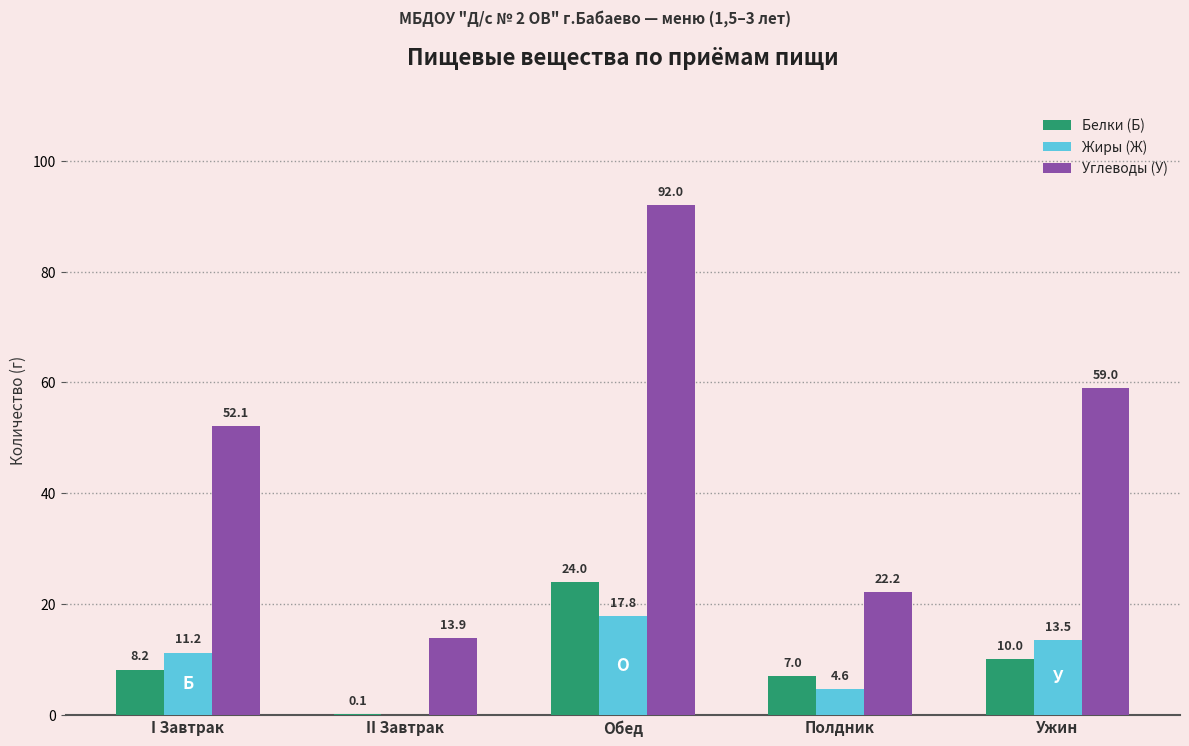

Which series has the largest total across all categories?

Углеводы (У)